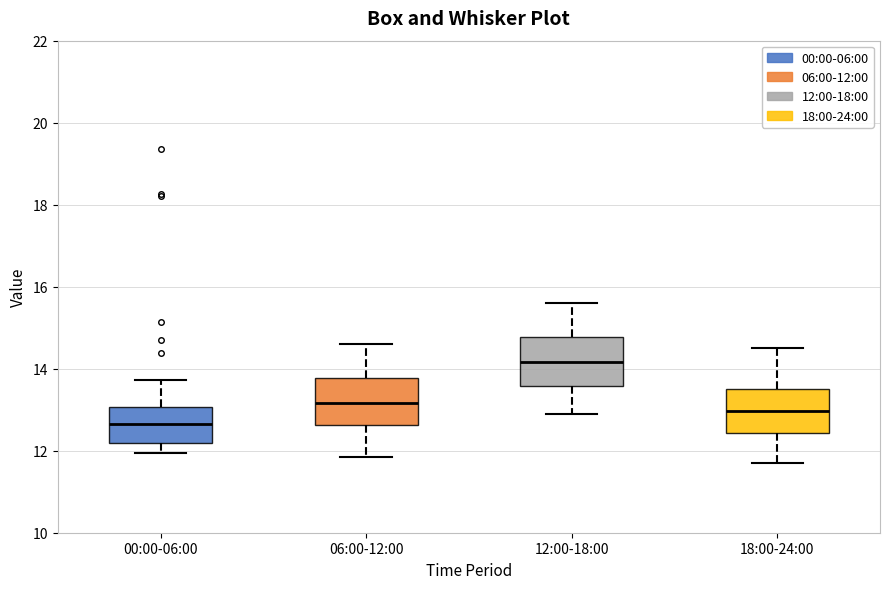

Where does the upper whisker of the box for 06:00-12:00 end on the y-axis? The values are not printed on the chart, so give them approximately, as read against the axis.

14.6